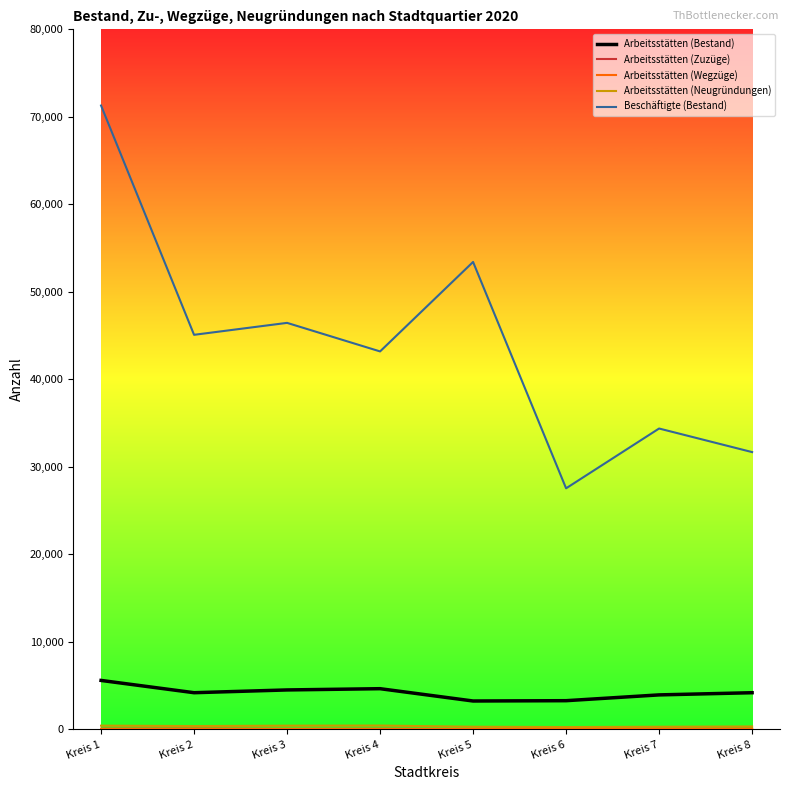

What is the difference between the second highest and minimum values in the Arbeitsstätten (Bestand) series?

1407